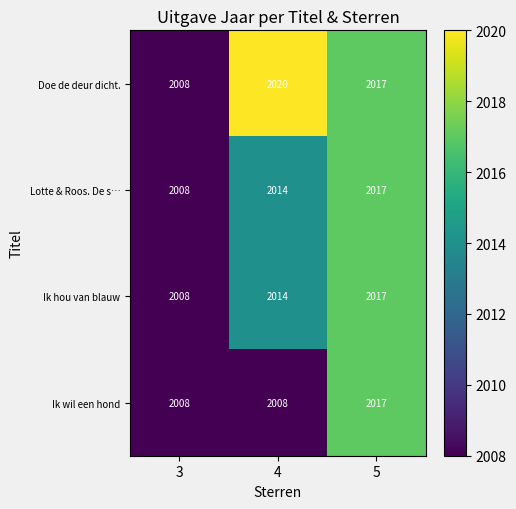

Which series changed the most between 3 and 4?

Doe de deur dicht.